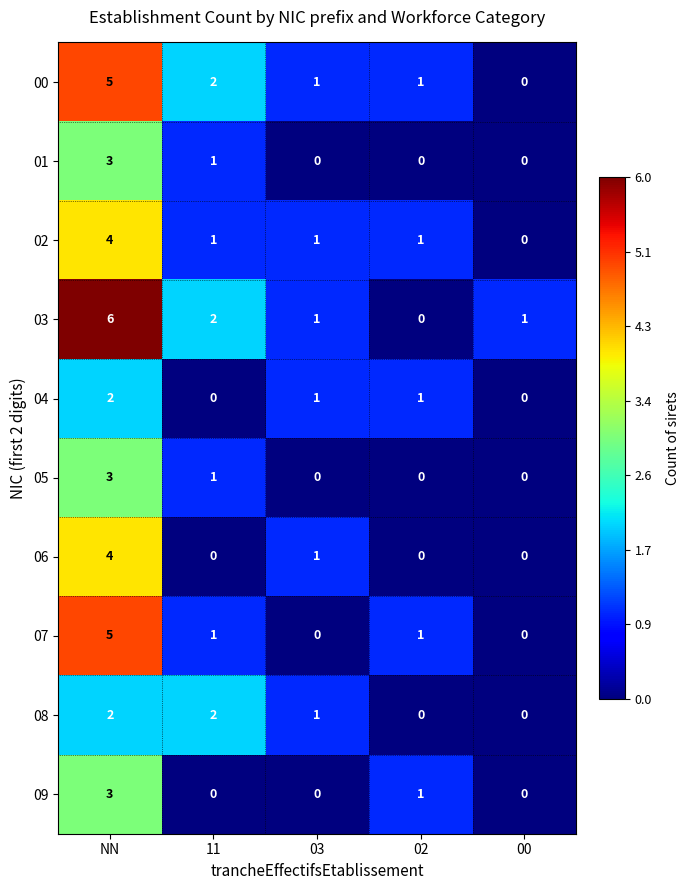

Which series has the largest range (max minus min)?

03